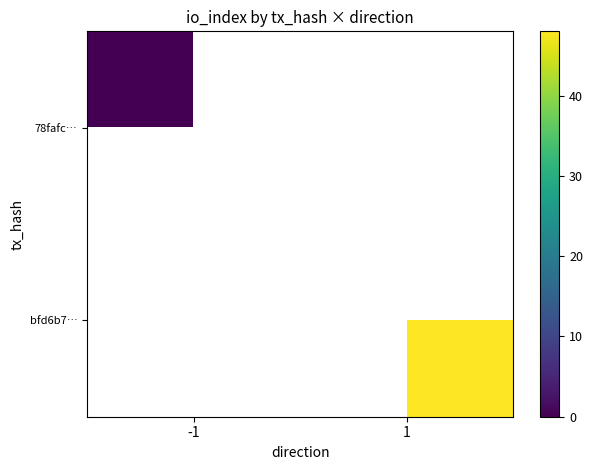

The value of 78fafc… at -1 is 0.0. True or false?

True